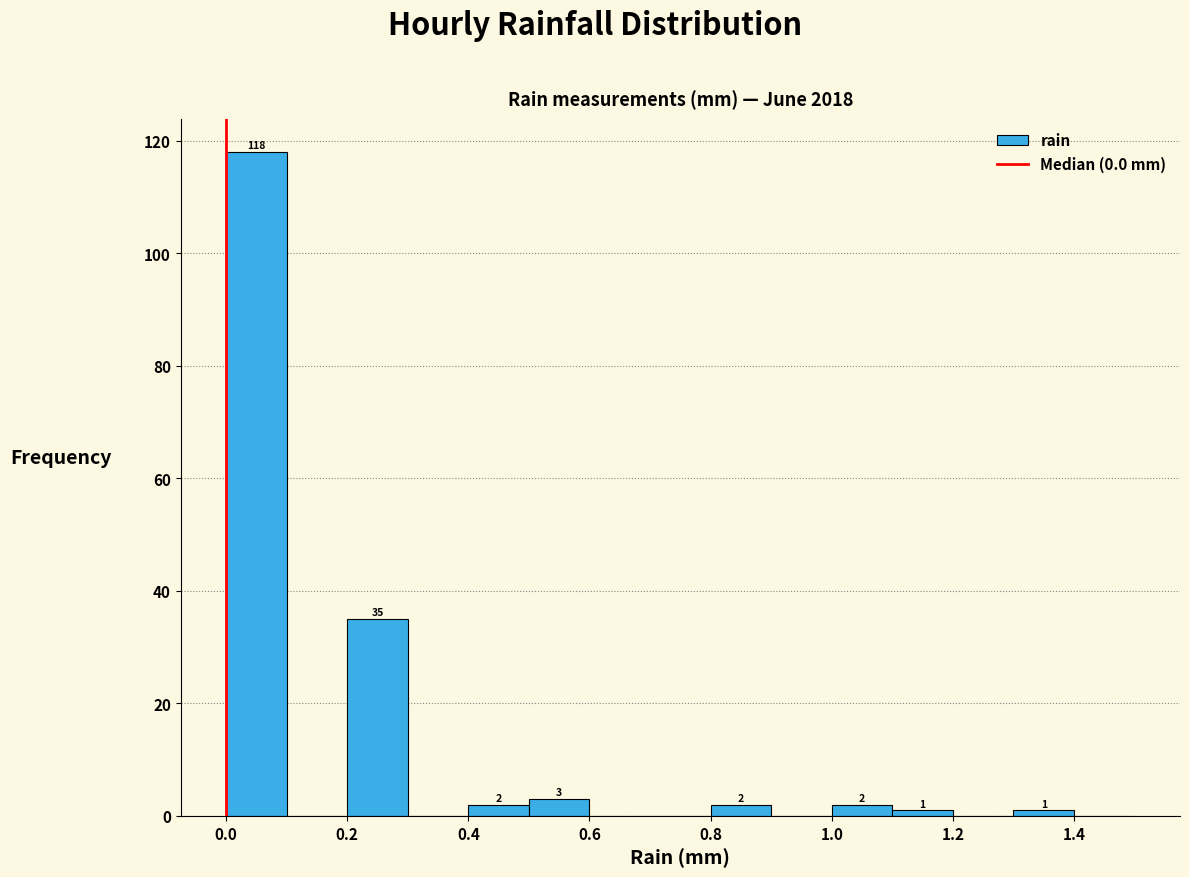

Over which range of the x-axis is the bar tallest?

0.0 to 0.1